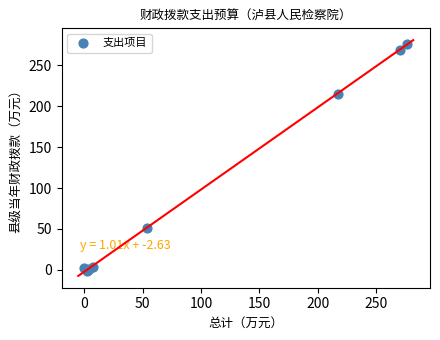

What Y value in the scatter plot is closest to 137?

215.3